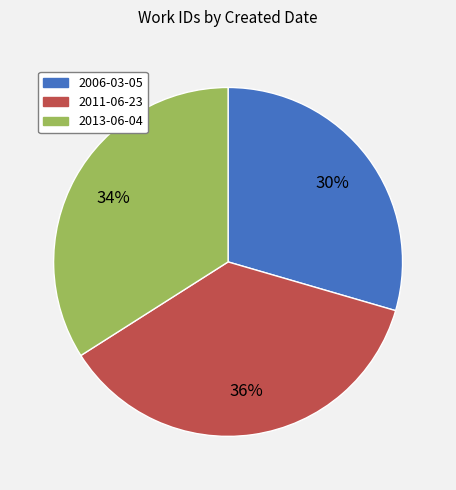

To the nearest percent, what portion does 2013-06-04 represent?

34%